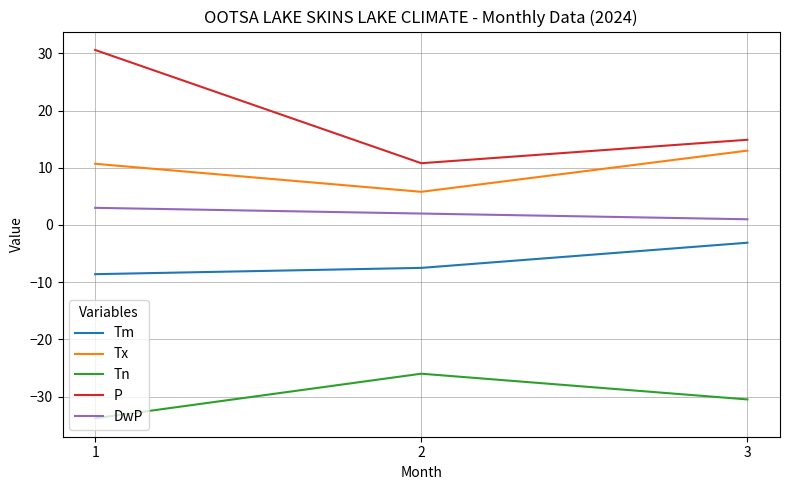

What is the difference between the maximum and second lowest values in the Tn series?

4.5